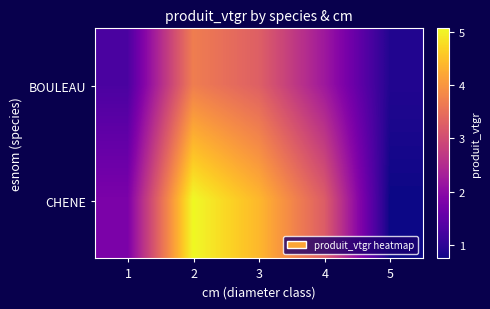

How many series are shown in this chart?

2